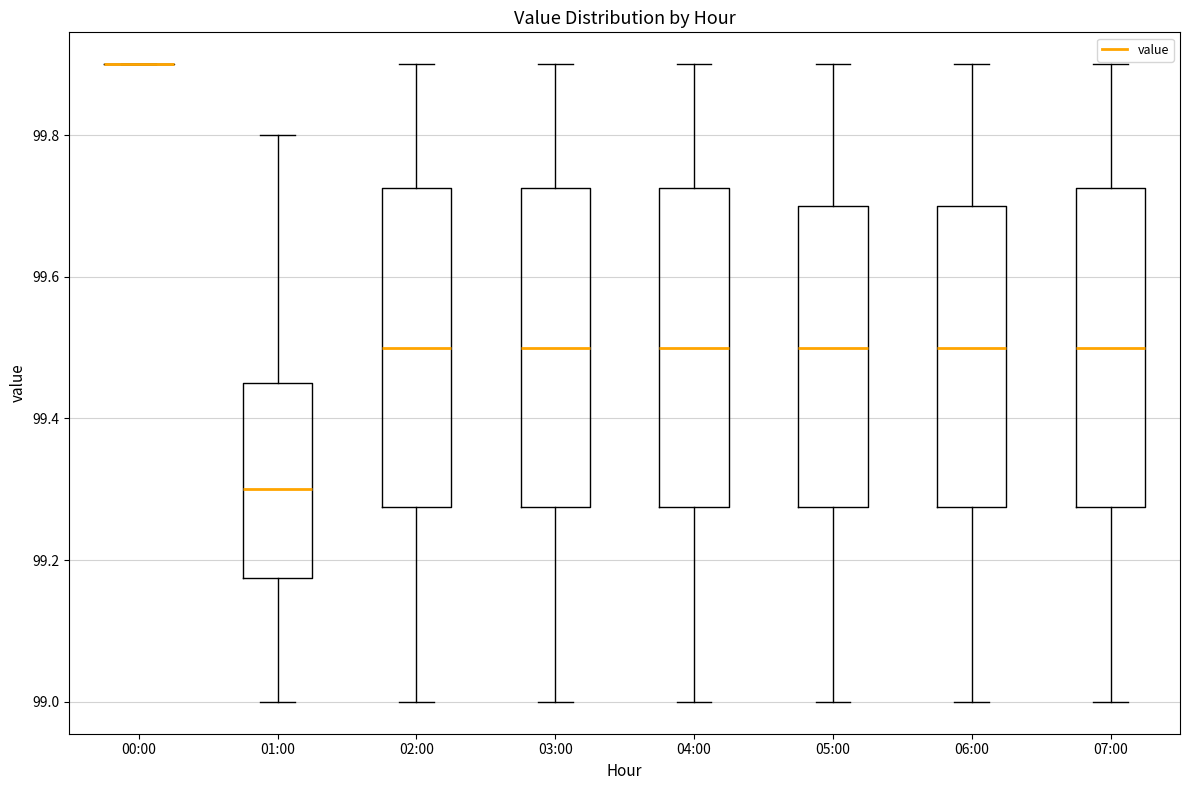

Where does the upper whisker of the box for 01:00 end on the y-axis? The values are not printed on the chart, so give them approximately, as read against the axis.

99.80